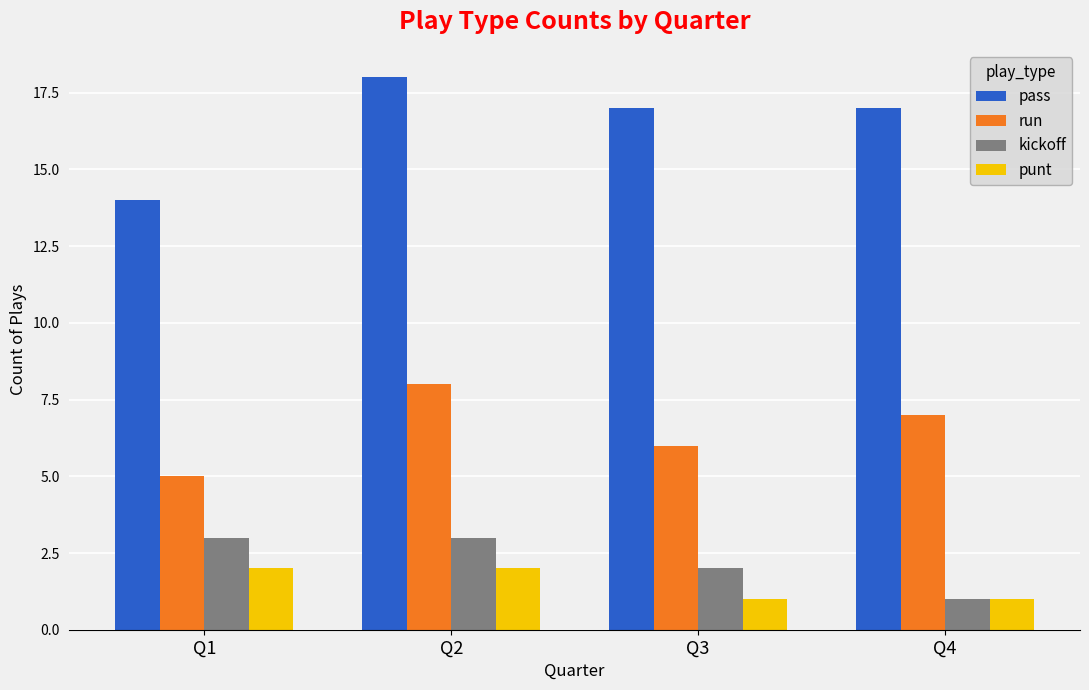

Between Q1 and Q4, which series saw the biggest shift?

pass